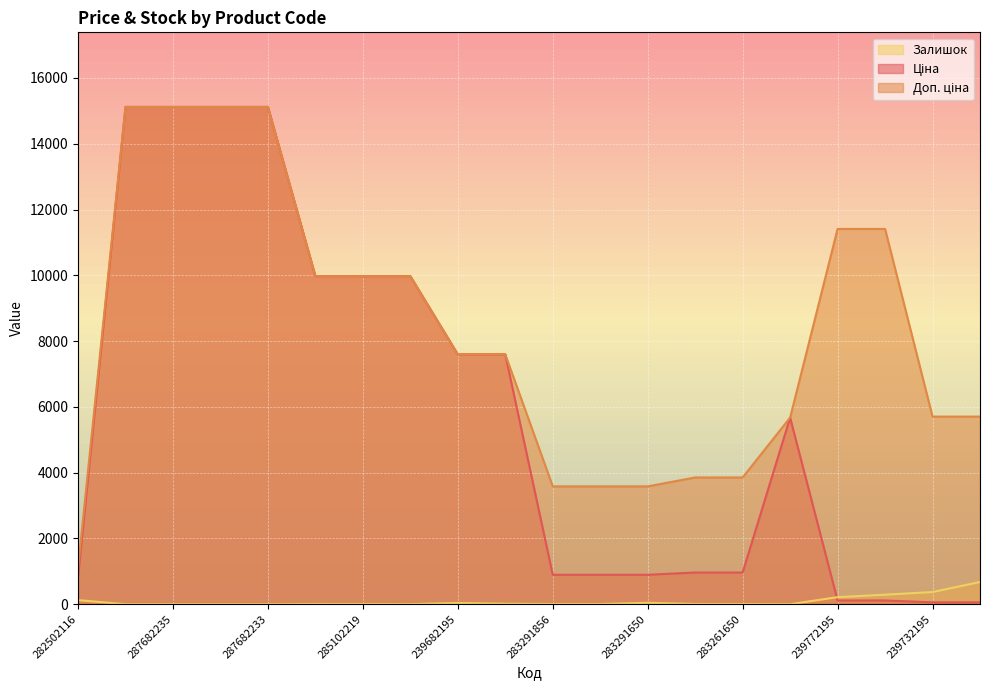

What value does the Залишок series have at 239732195?

370.0